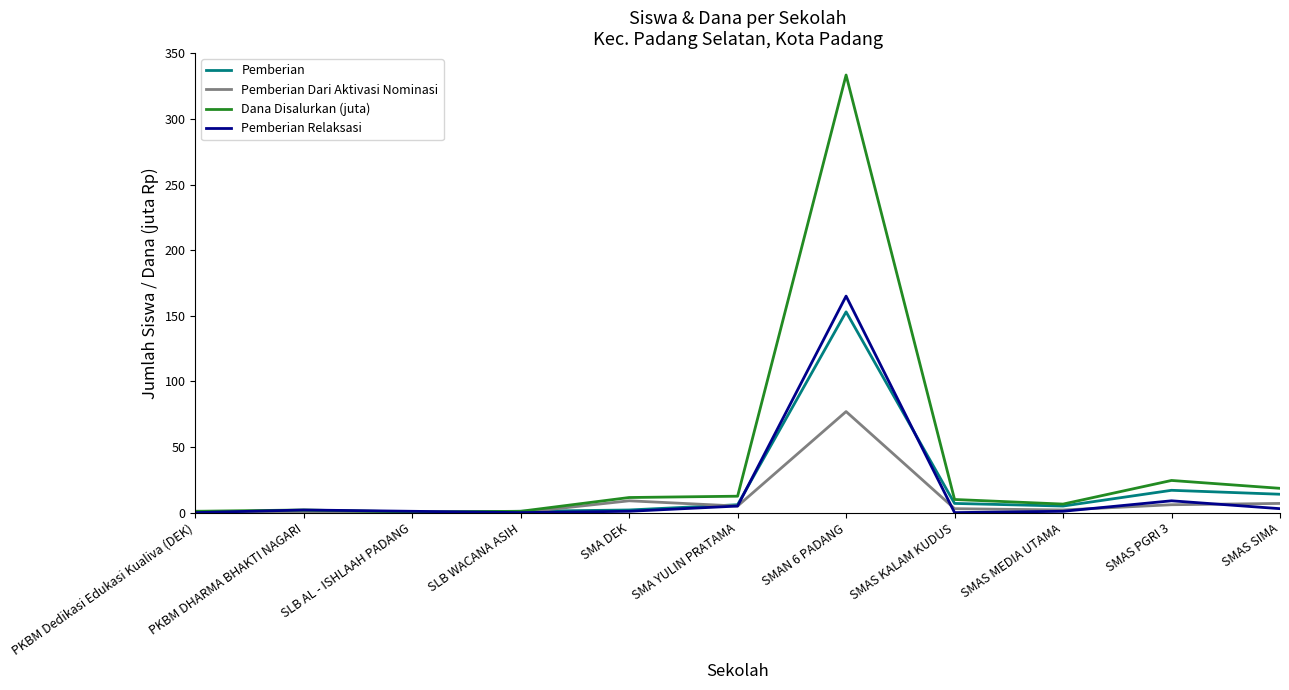

What position from the left is SMA YULIN PRATAMA?

6